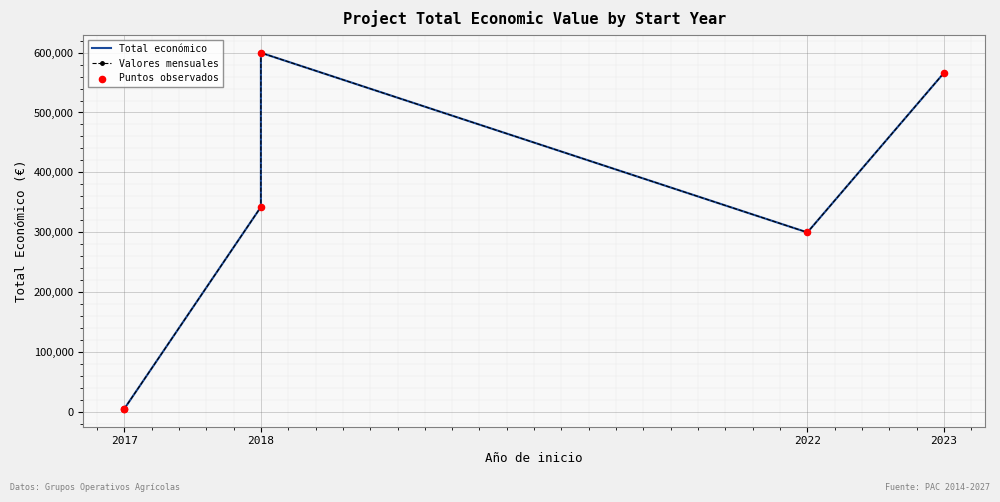

At which category is the sum across all series the highest?

2018